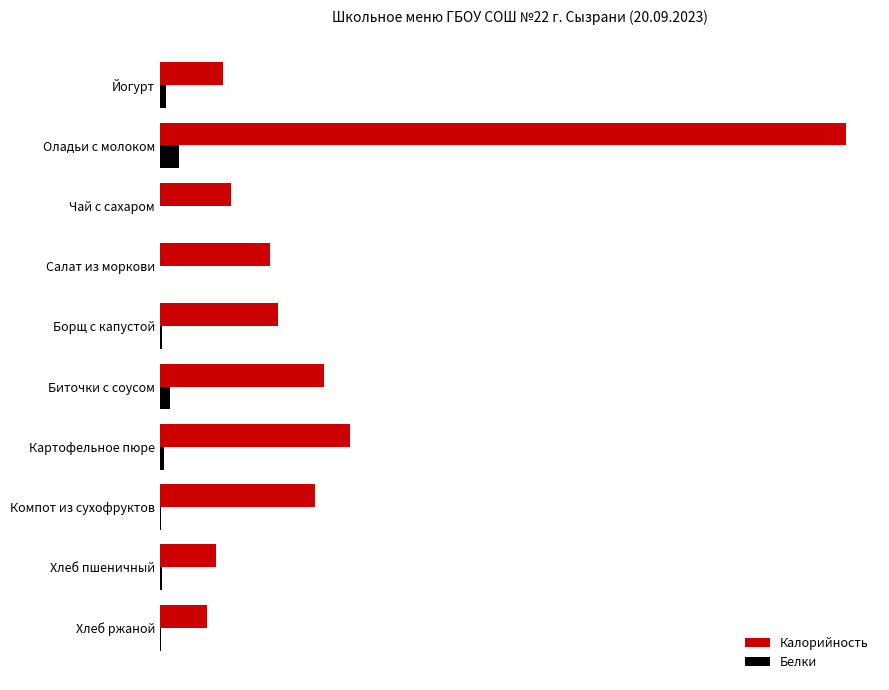

What are all the series names shown in the legend?

Калорийность, Белки